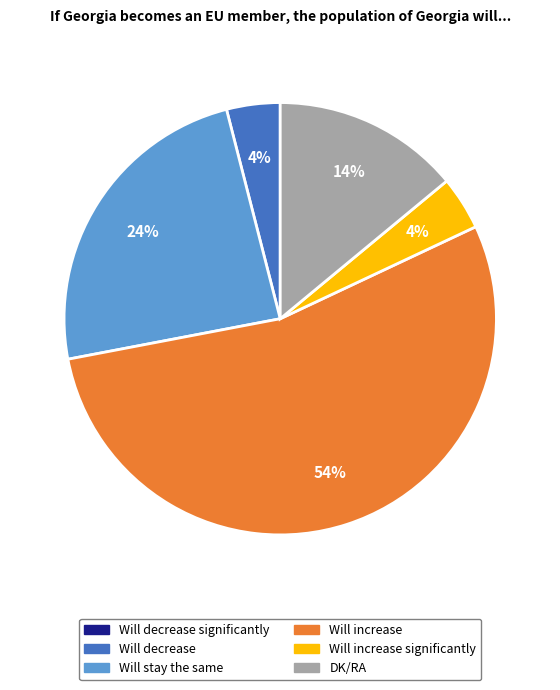

Does any single category account for the majority?

Yes